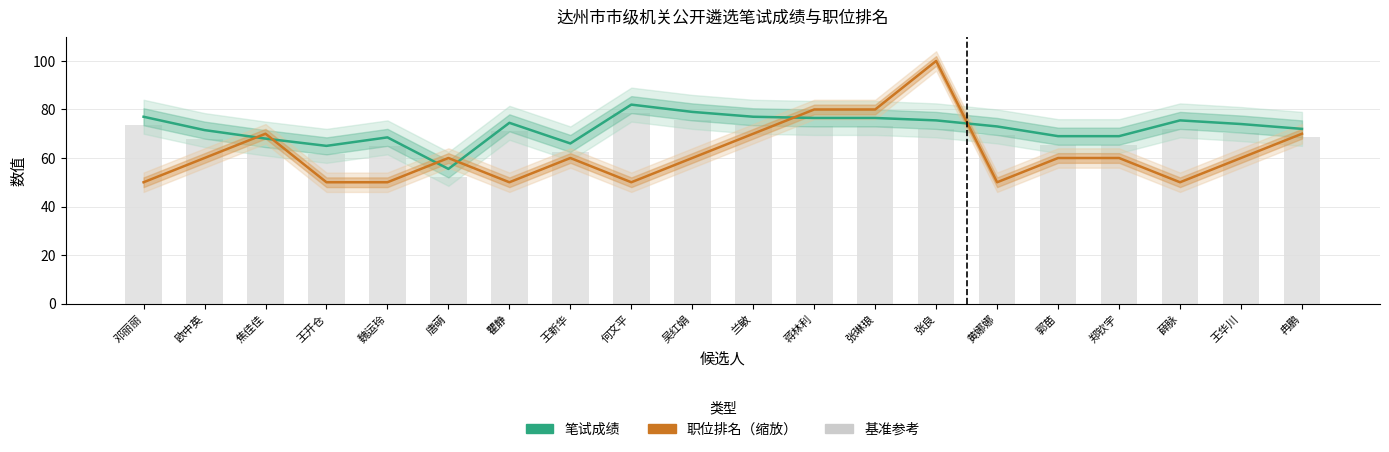

What is the label of the 20th bar from the right?

邓丽丽